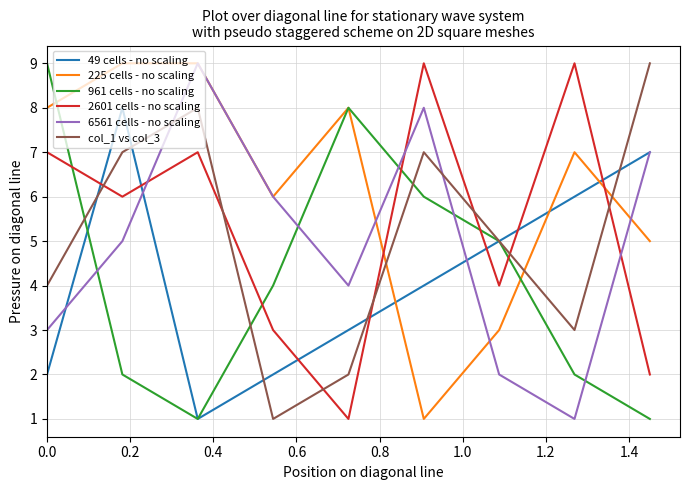

How many lines are shown in the chart?

6